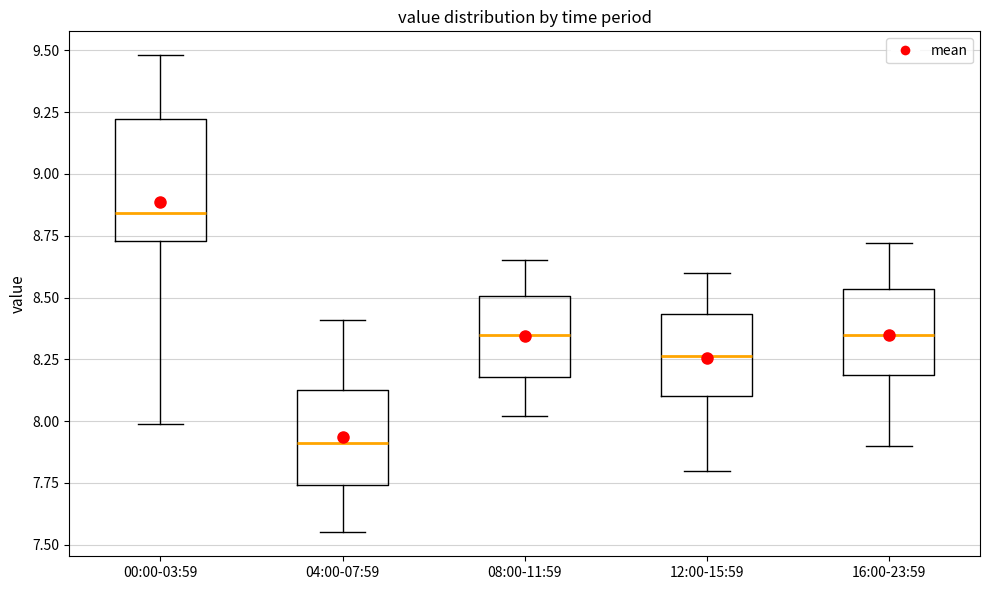

Reading left to right, transcribe this box plot: for each box, give where its median line is, the range the box spans, and where its two whiskers end, as read against the y-axis. The values are not printed on the chart, so give them approximately, as read against the axis.

00:00-03:59: median 8.85, box 8.75 to 9.20, whiskers 8.00 to 9.50
04:00-07:59: median 7.90, box 7.75 to 8.15, whiskers 7.55 to 8.40
08:00-11:59: median 8.35, box 8.20 to 8.50, whiskers 8.00 to 8.65
12:00-15:59: median 8.25, box 8.10 to 8.45, whiskers 7.80 to 8.60
16:00-23:59: median 8.35, box 8.20 to 8.55, whiskers 7.90 to 8.70